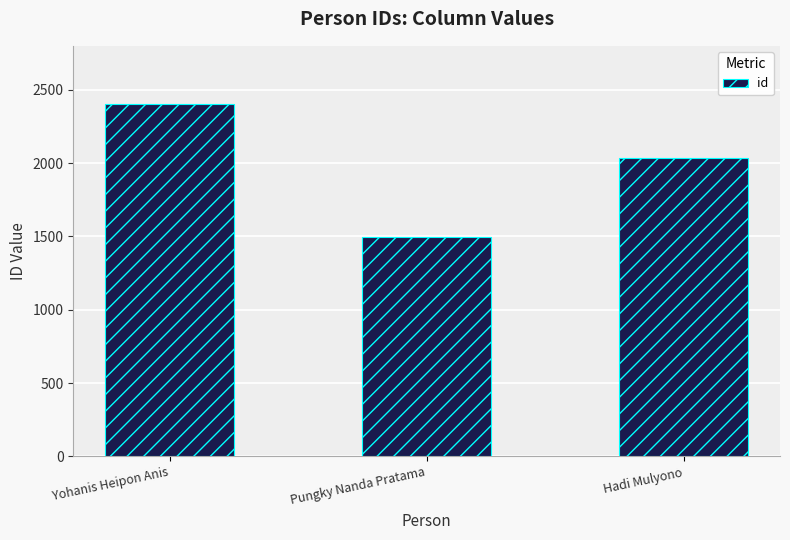

Rank the categories by value from lowest to highest.

Pungky Nanda Pratama, Hadi Mulyono, Yohanis Heipon Anis